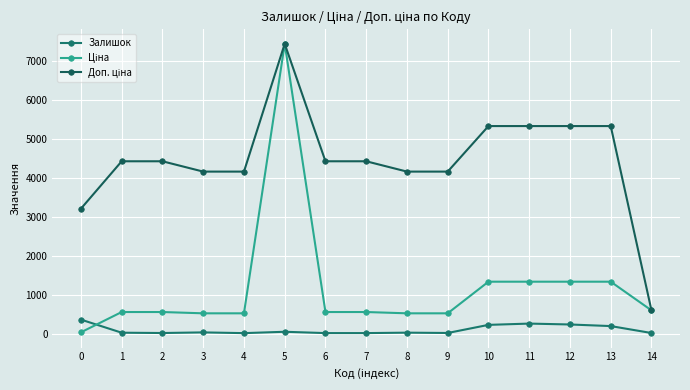

How many interior local valleys does the Залишок series have?

3